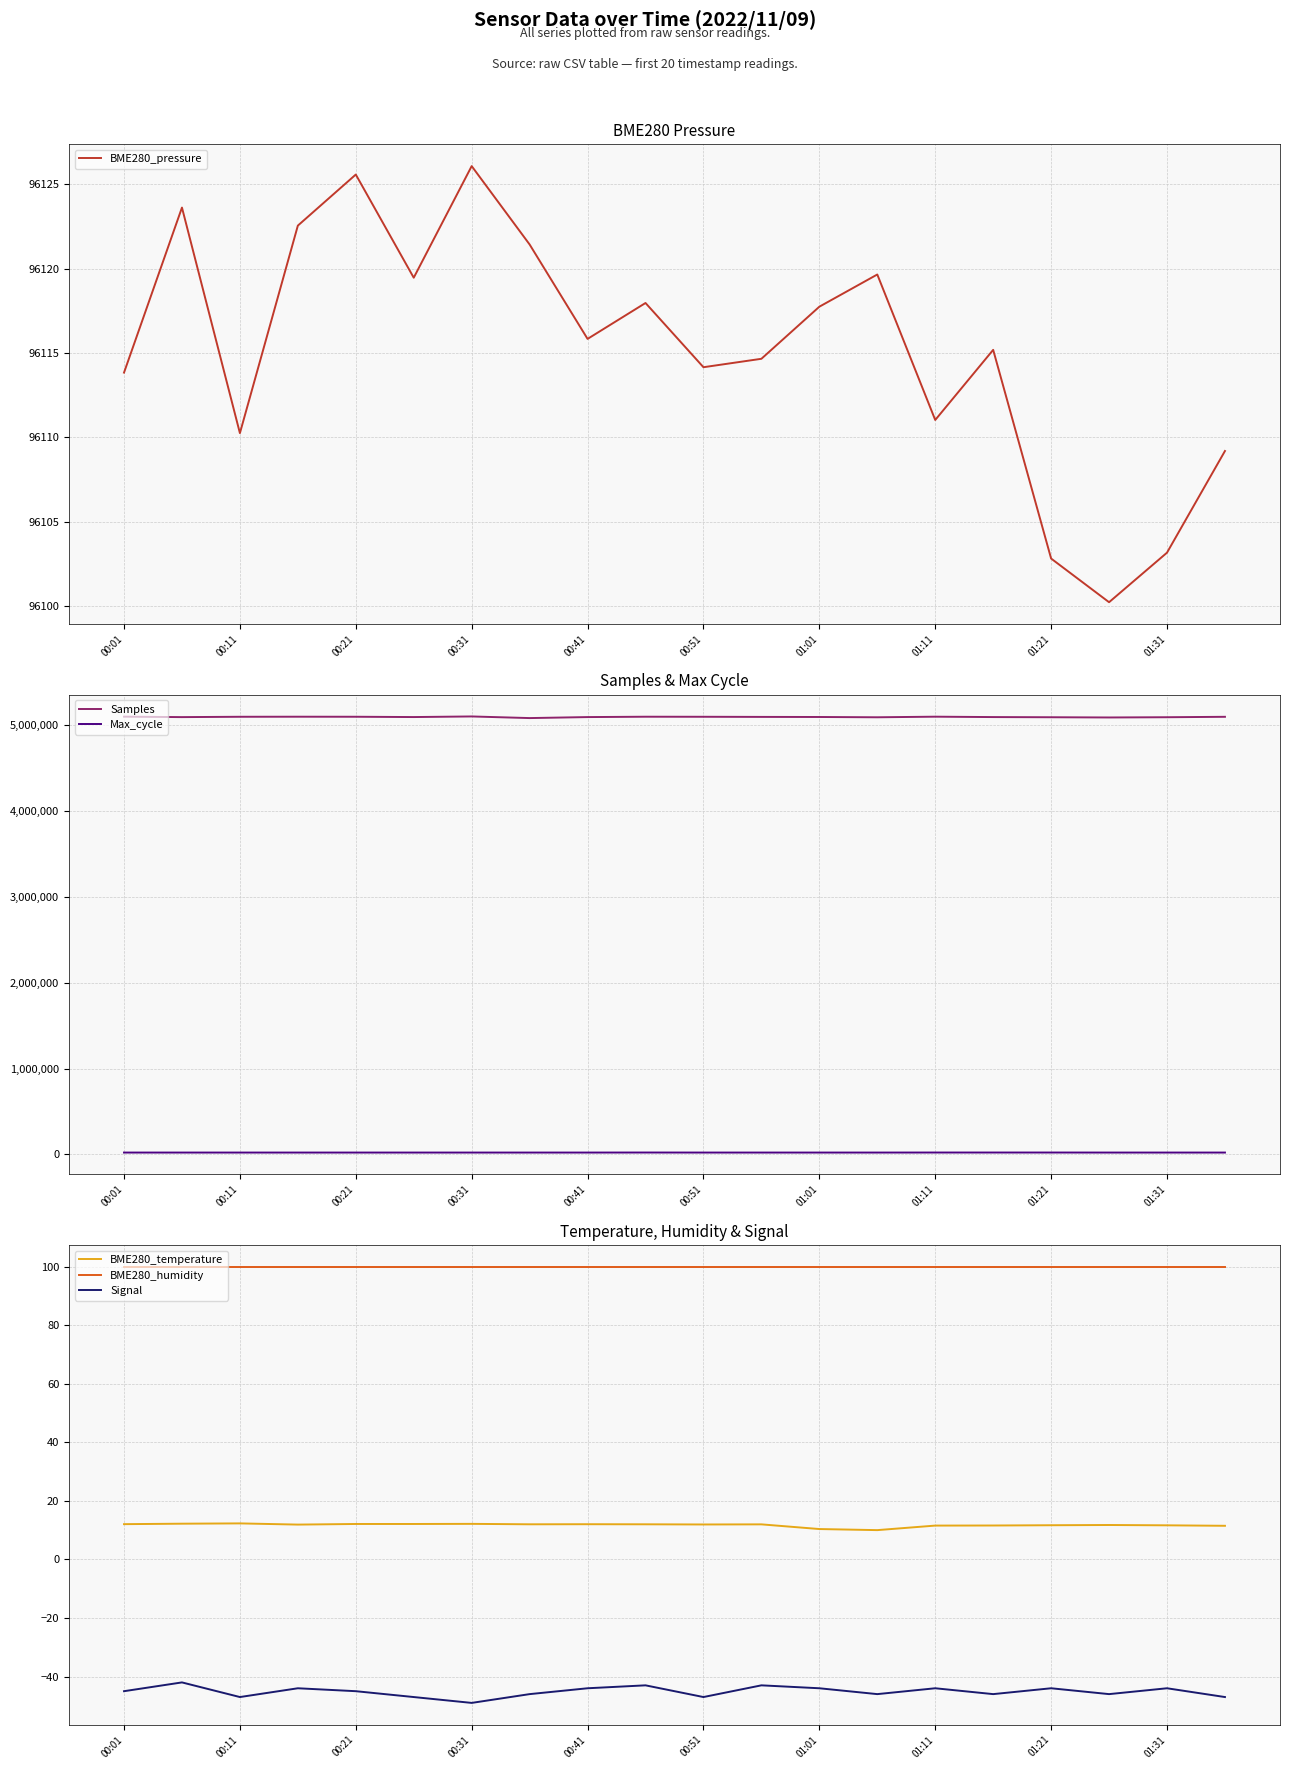

What is the minimum value shown in the chart?

-49.0